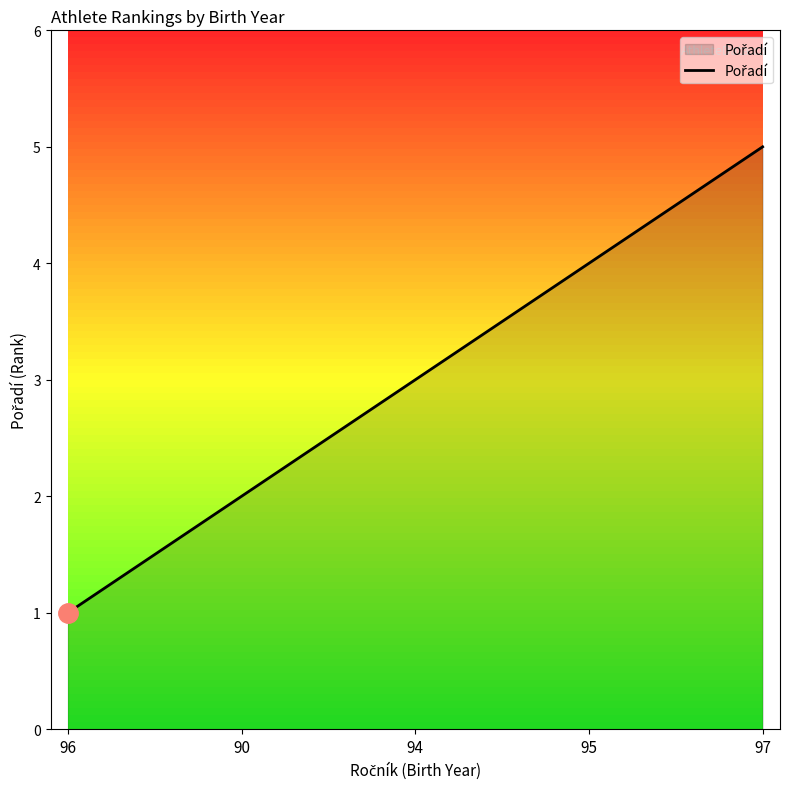

Between 96 and 94, which is larger?

94